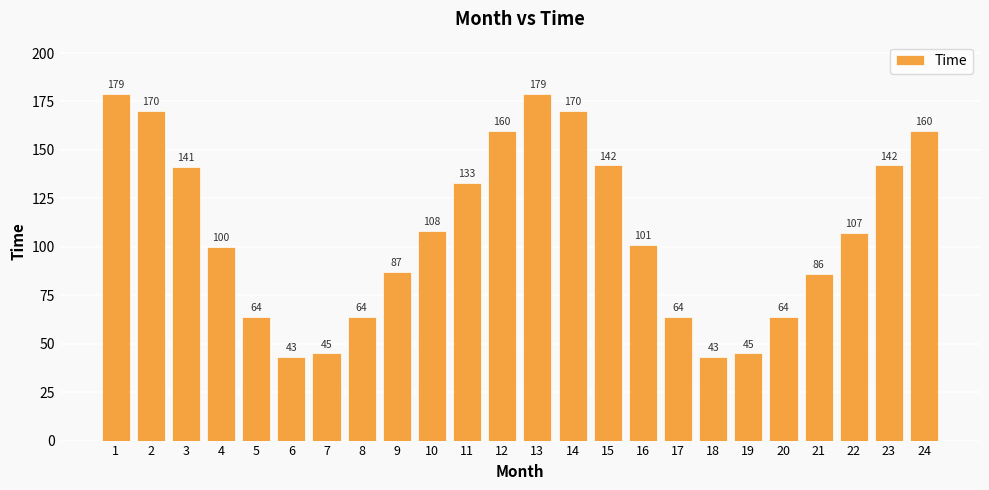

What value does the data have at 17, to the nearest 5?

65